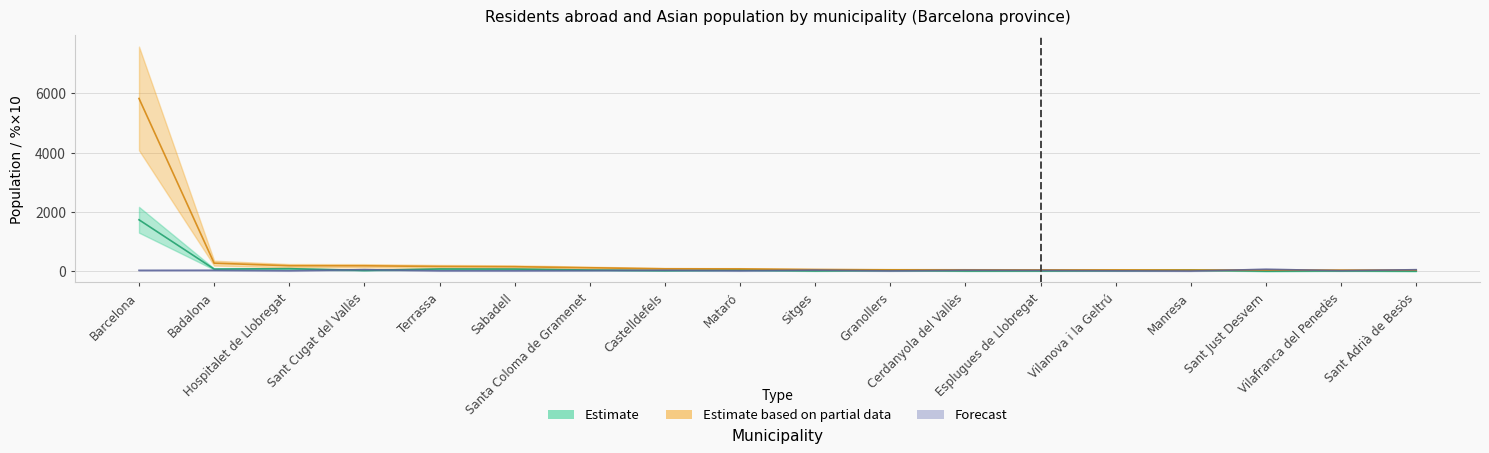

What is the lowest value of the Estimate based on partial data (Asian residents) series?

41.0